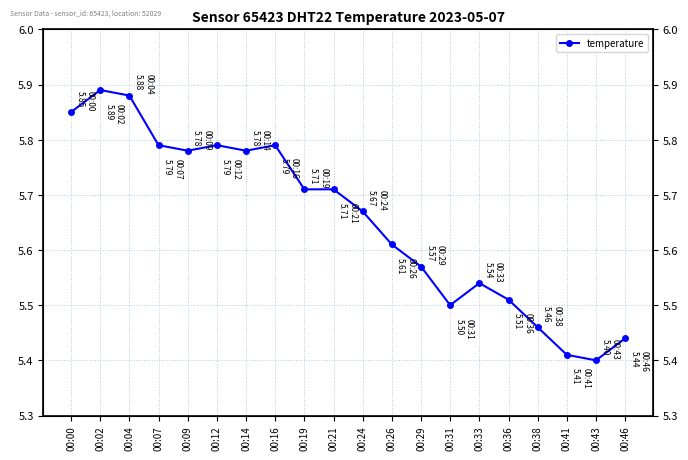

Rank the categories by value from lowest to highest.

00:43, 00:41, 00:46, 00:38, 00:31, 00:36, 00:33, 00:29, 00:26, 00:24, 00:19, 00:21, 00:09, 00:14, 00:07, 00:12, 00:16, 00:00, 00:04, 00:02